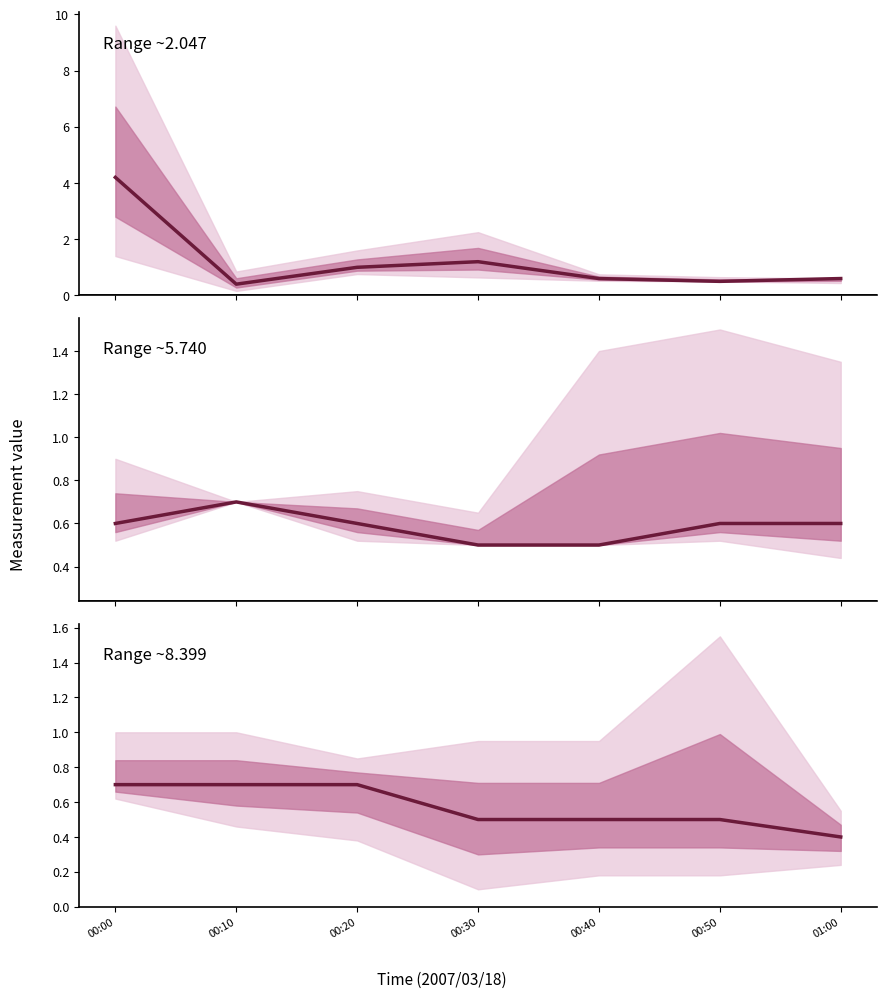

Count the number of categories in the chart.

7